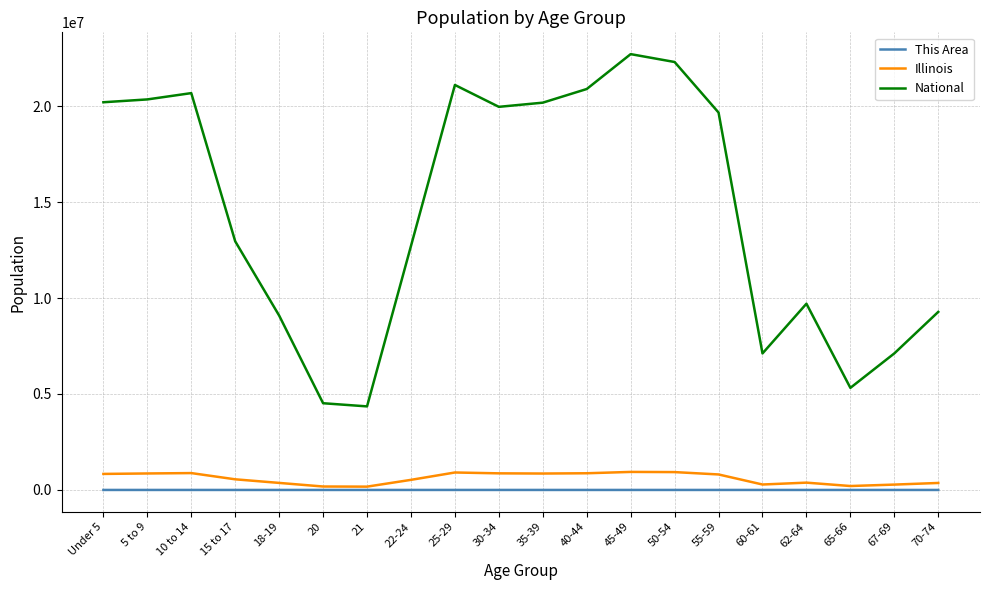

True or false: Illinois and National cross at least once.

False